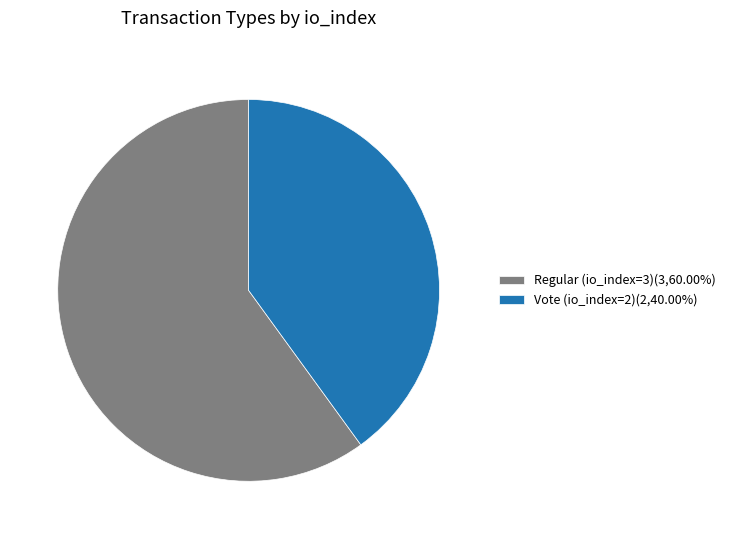

Between Regular (io_index=3) and Vote (io_index=2), which is larger?

Regular (io_index=3)